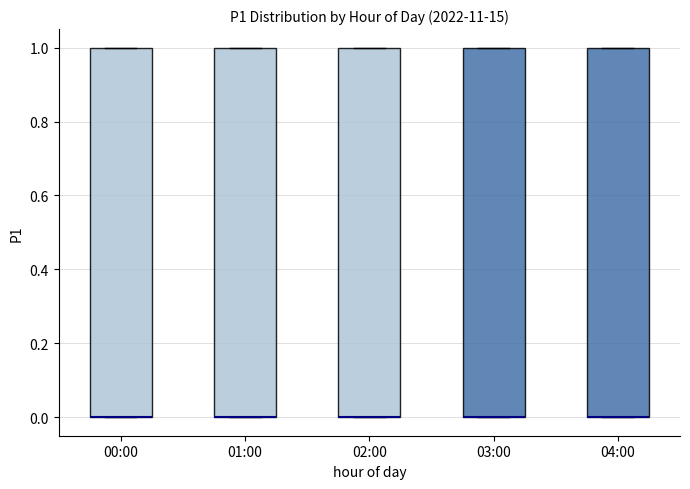

Reading left to right, transcribe this box plot: for each box, give where its median line is, the range the box spans, and where its two whiskers end, as read against the y-axis. The values are not printed on the chart, so give them approximately, as read against the axis.

00:00: median 0 (drawn on the box's lower edge), box 0 to 1, whiskers 0 to 1
01:00: median 0 (drawn on the box's lower edge), box 0 to 1, whiskers 0 to 1
02:00: median 0 (drawn on the box's lower edge), box 0 to 1, whiskers 0 to 1
03:00: median 0 (drawn on the box's lower edge), box 0 to 1, whiskers 0 to 1
04:00: median 0 (drawn on the box's lower edge), box 0 to 1, whiskers 0 to 1